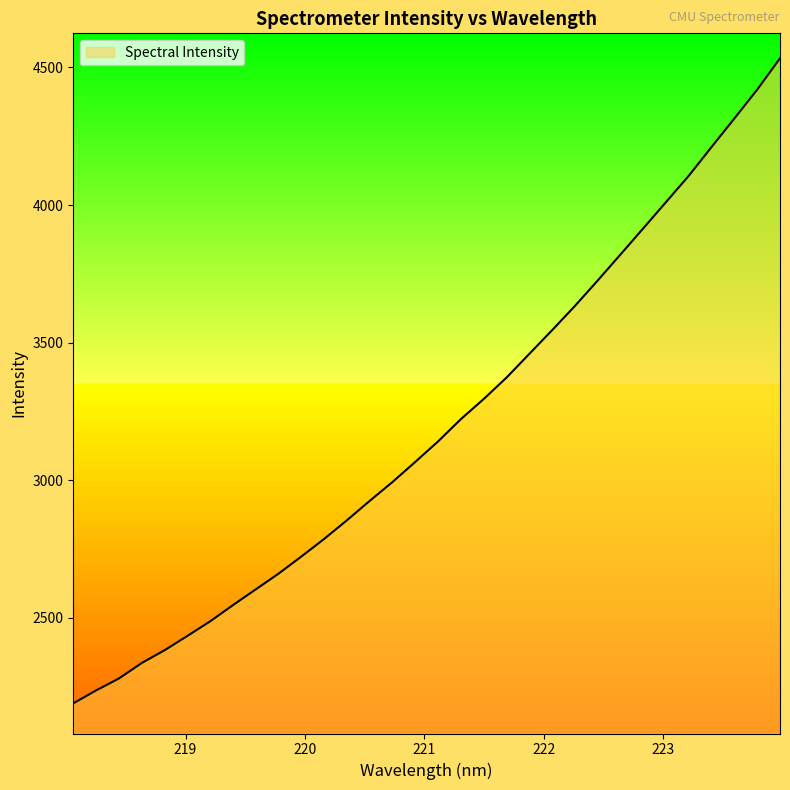

What is the difference between the maximum and minimum values?

2343.6